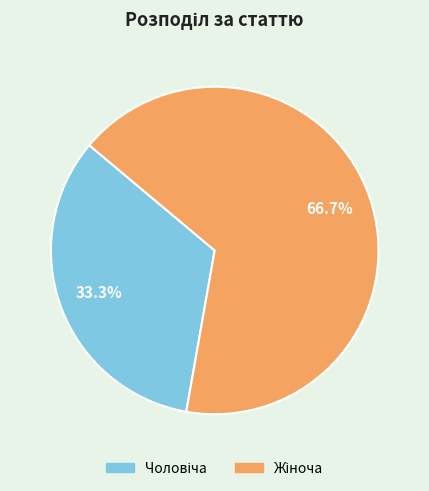

Is there a majority slice in this chart?

Yes